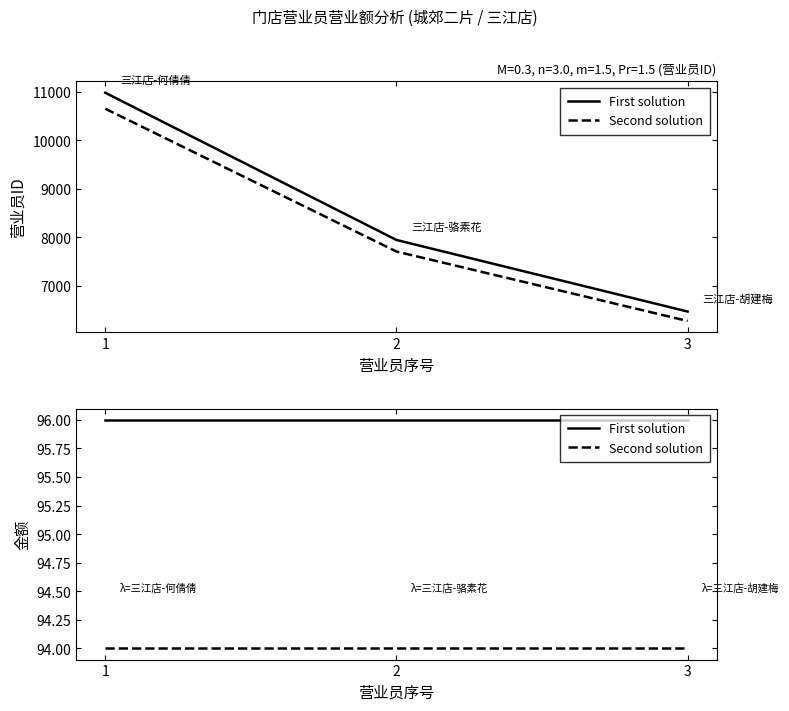

Which series has the largest total across all categories?

First solution